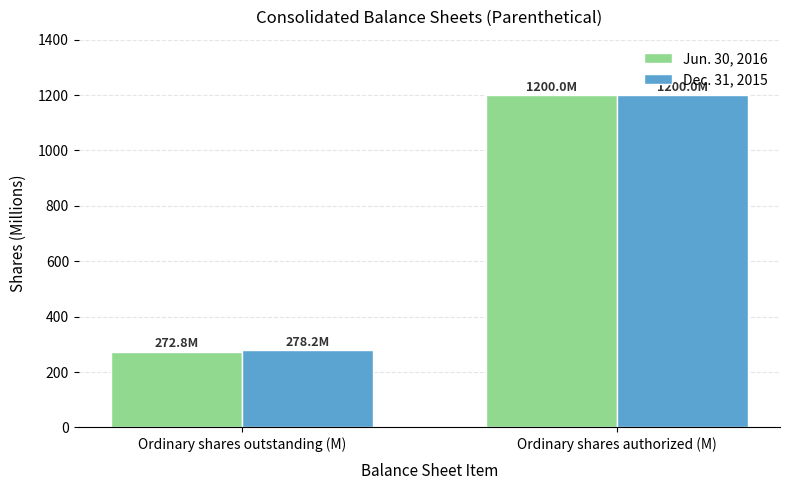

What is the difference between the Jun. 30, 2016 values at Ordinary shares outstanding (M) and Ordinary shares authorized (M)?

927.2